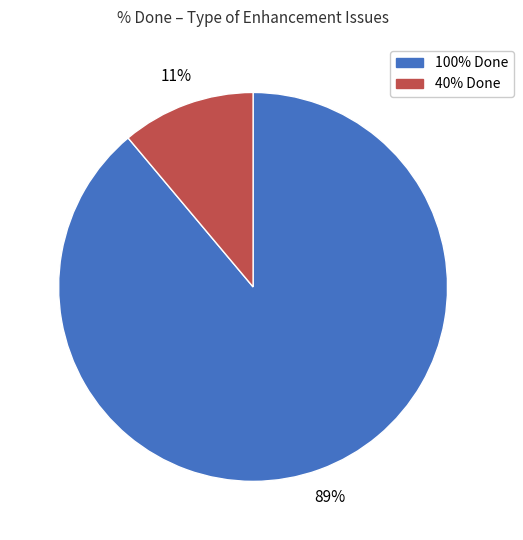

To the nearest percent, what is the difference between the largest and smallest slice percentages?

78%